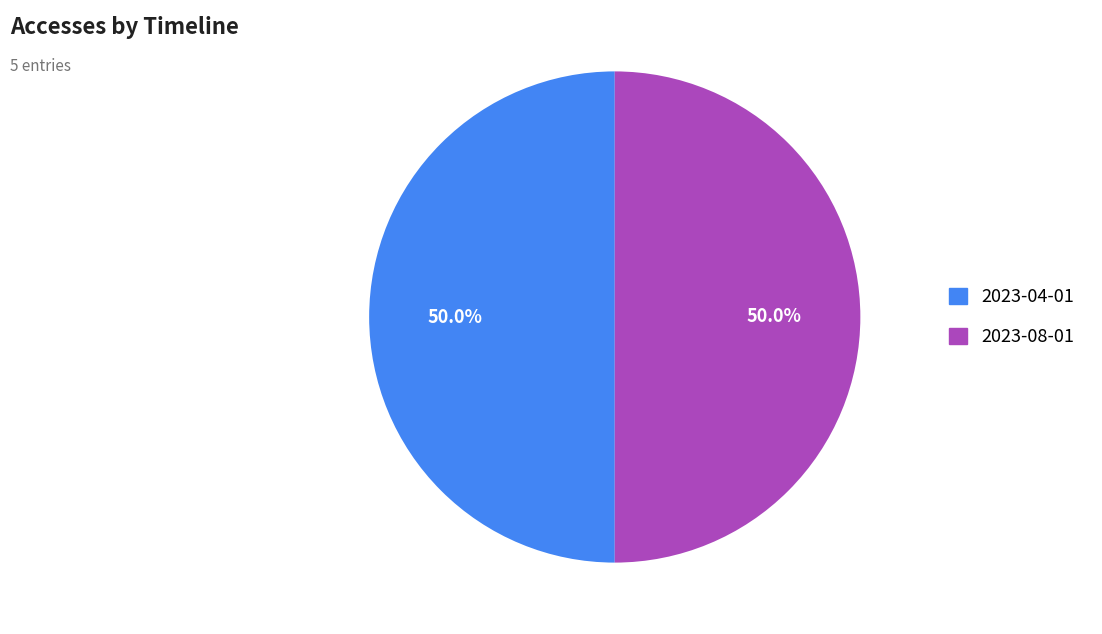

Is there a majority slice in this chart?

No